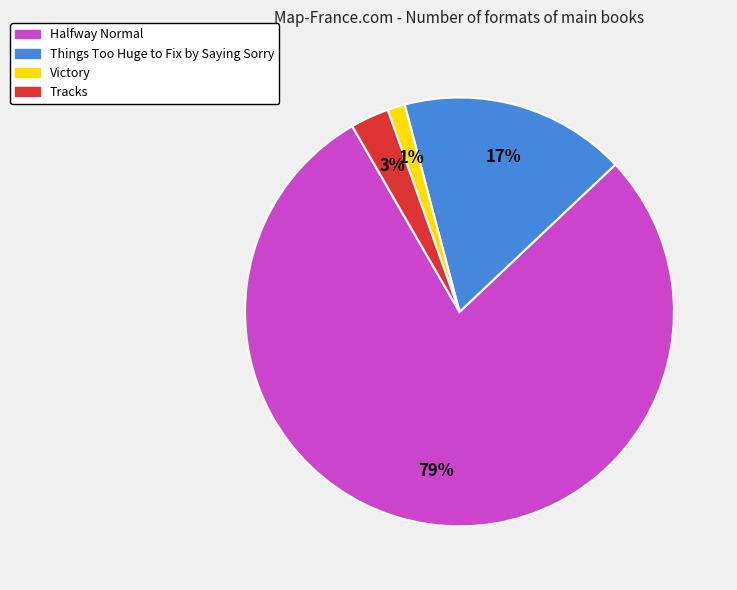

Do Things Too Huge to Fix by Saying Sorry and Halfway Normal together represent more than half of the pie?

Yes